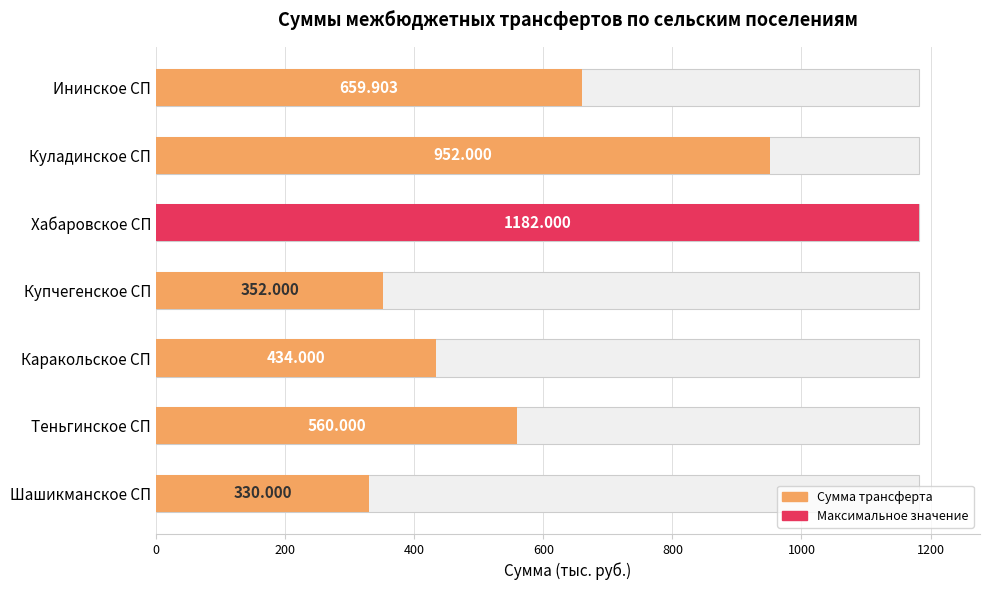

Does the chart contain any negative values?

No